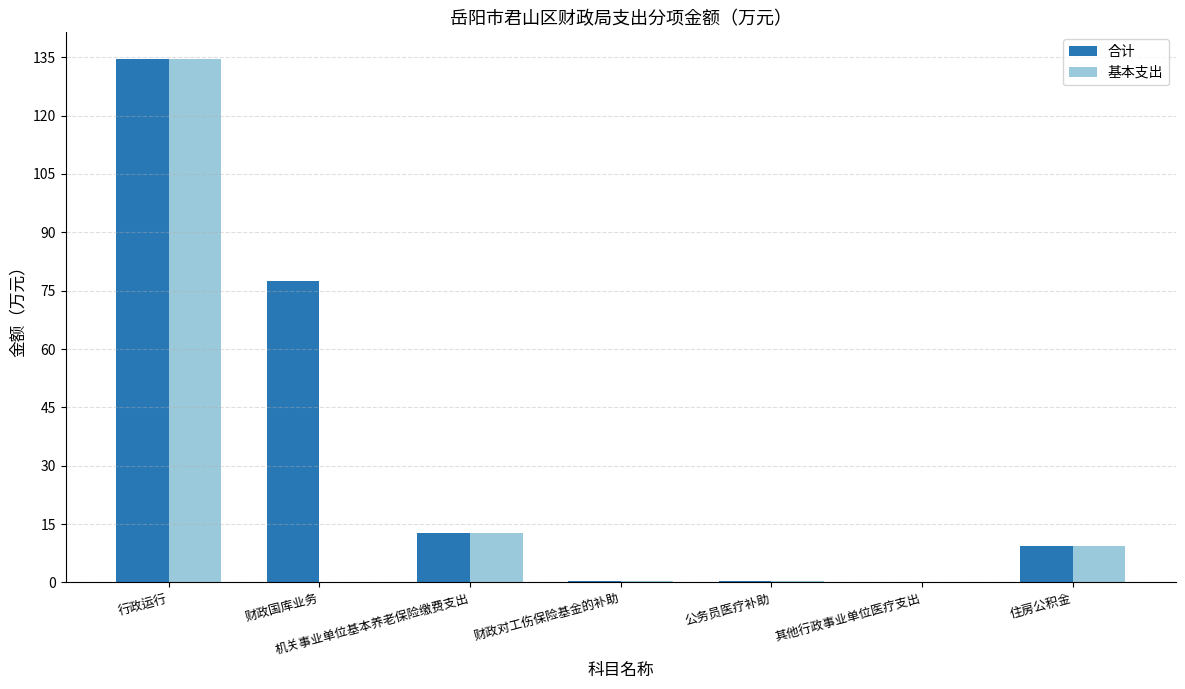

What is the approximate value of 合计 at 财政国库业务?

77.4